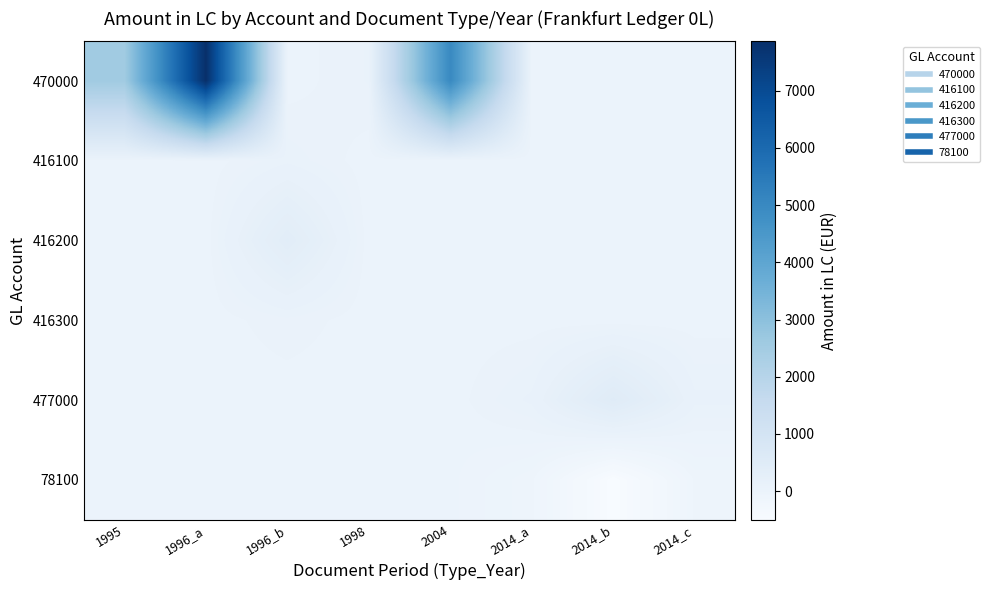

Reading right to left, transcribe all the data shown in this chart.

470000: 2014_c=0.0	2014_b=0.0	2014_a=0.0	2004=5000.0	1998=58.8	1996_b=0.0	1996_a=7863.7	1995=2556.5
416100: 2014_c=0.0	2014_b=0.0	2014_a=0.0	2004=0.0	1998=0.0	1996_b=76.7	1996_a=0.0	1995=0.0
416200: 2014_c=0.0	2014_b=0.0	2014_a=0.0	2004=0.0	1998=0.0	1996_b=393.7	1996_a=0.0	1995=0.0
416300: 2014_c=0.0	2014_b=0.0	2014_a=0.0	2004=0.0	1998=0.0	1996_b=46.0	1996_a=0.0	1995=0.0
477000: 2014_c=100.0	2014_b=500.0	2014_a=100.0	2004=0.0	1998=0.0	1996_b=0.0	1996_a=0.0	1995=0.0
78100: 2014_c=-100.0	2014_b=-500.0	2014_a=-100.0	2004=0.0	1998=0.0	1996_b=0.0	1996_a=0.0	1995=0.0